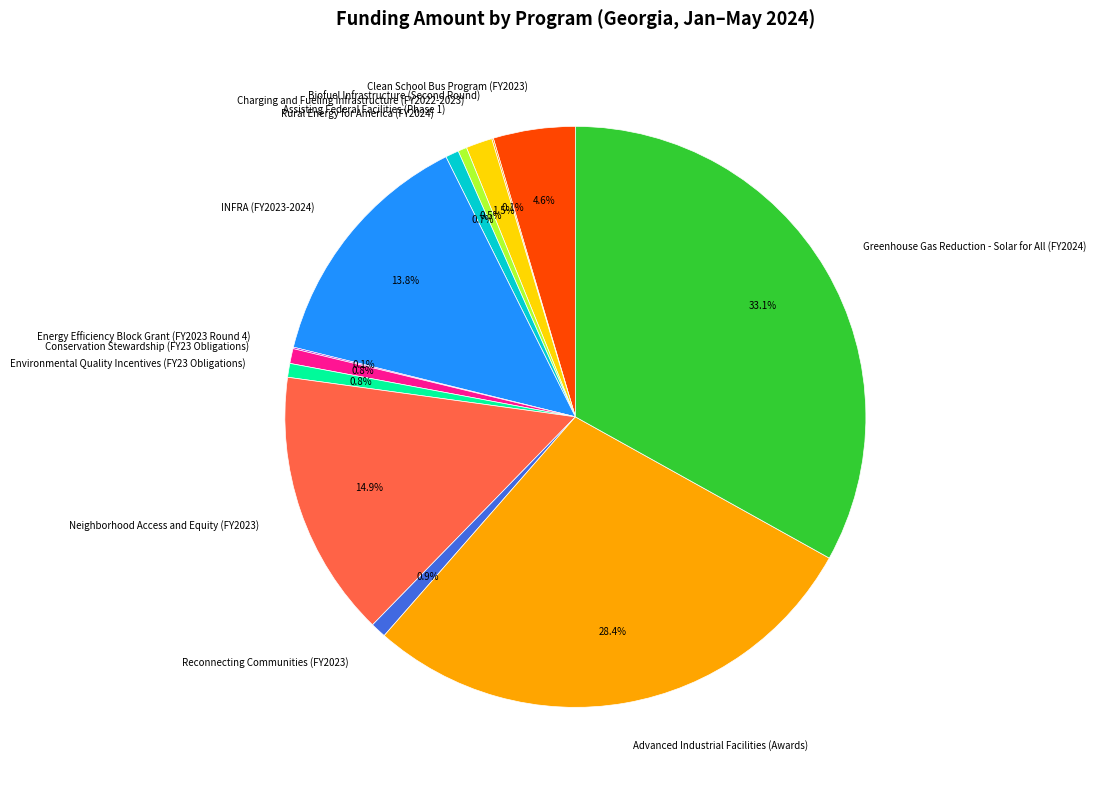

Which slice is the largest?

Greenhouse Gas Reduction - Solar for All (FY2024)